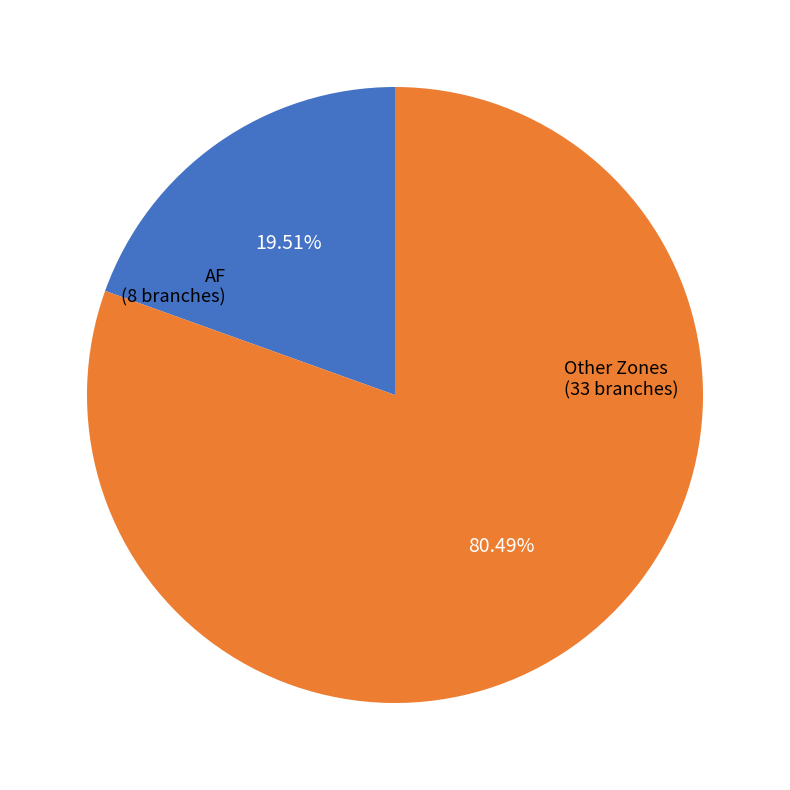

Is there any slice that represents more than half of the pie?

Yes